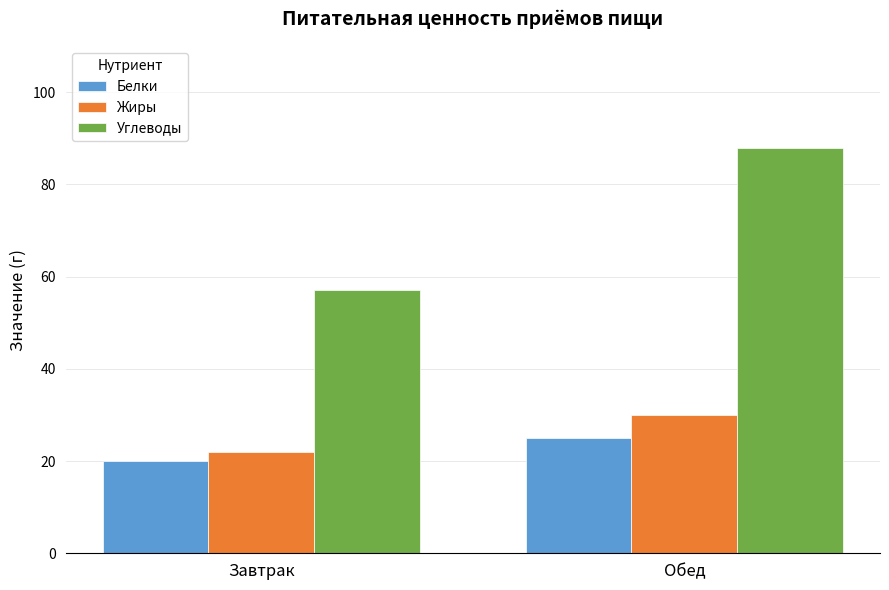

Count the number of data series in this chart.

3